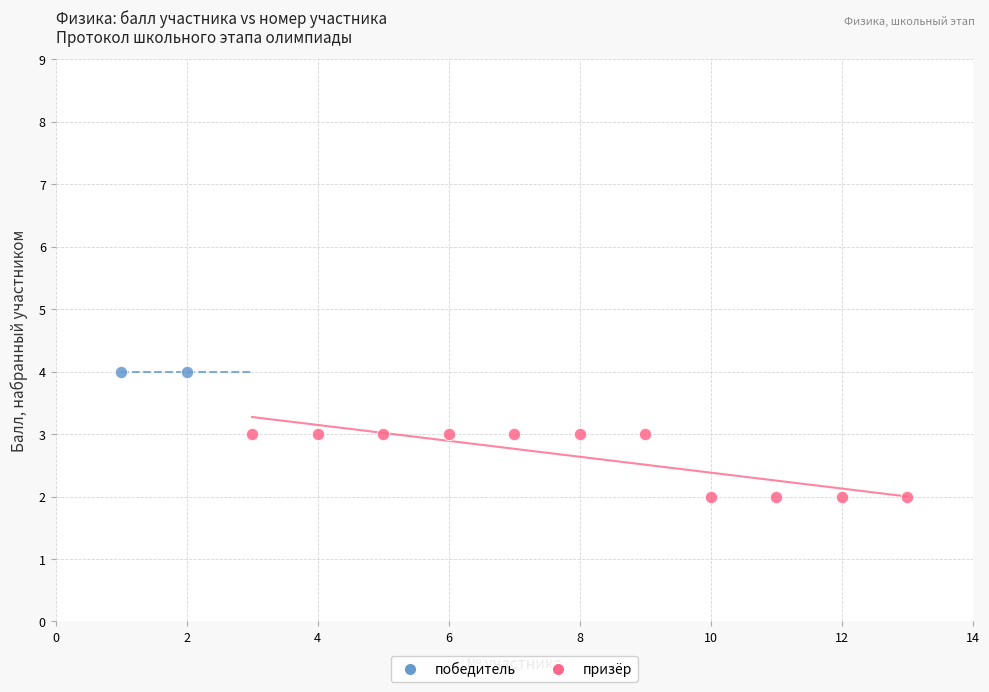

What are all the series names shown in the legend?

победитель, призёр